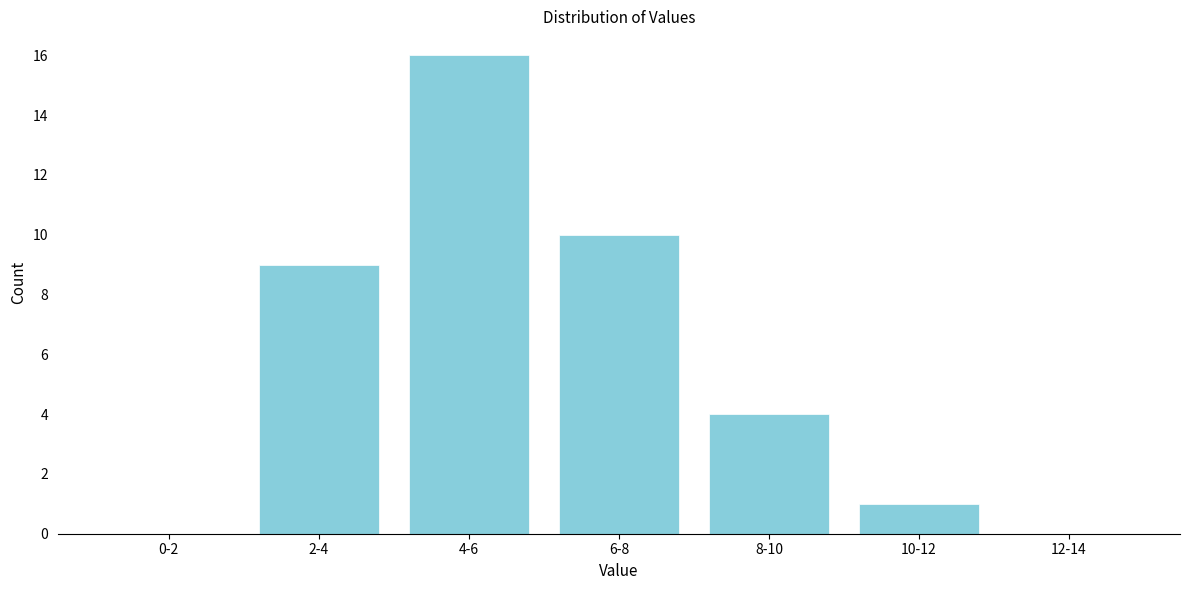

Reading left to right, extract all data points from this chart.

0-2=0	2-4=9	4-6=16	6-8=10	8-10=4	10-12=1	12-14=0